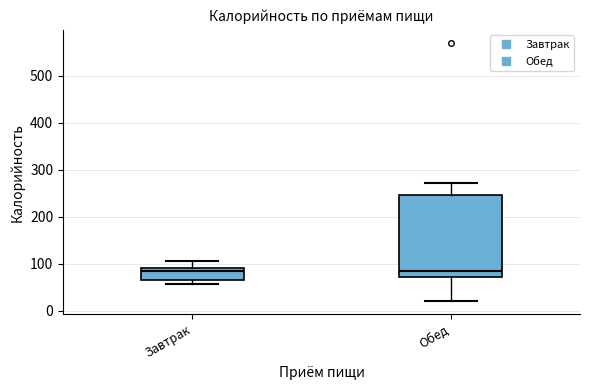

Where does the upper whisker of the box for Завтрак end on the y-axis? The values are not printed on the chart, so give them approximately, as read against the axis.

110